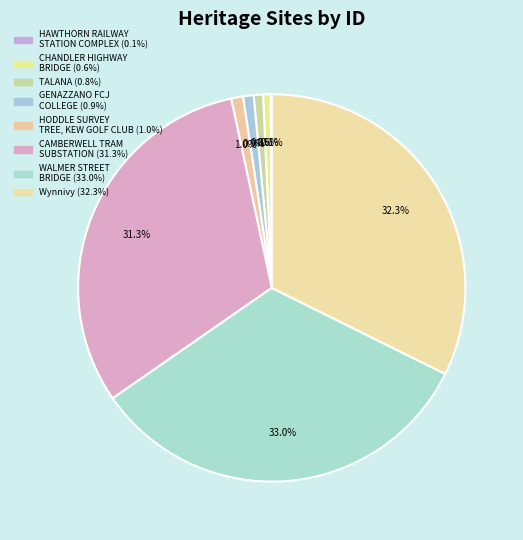

Is the sum of Wynnivy and GENAZZANO FCJ COLLEGE greater than half?

No